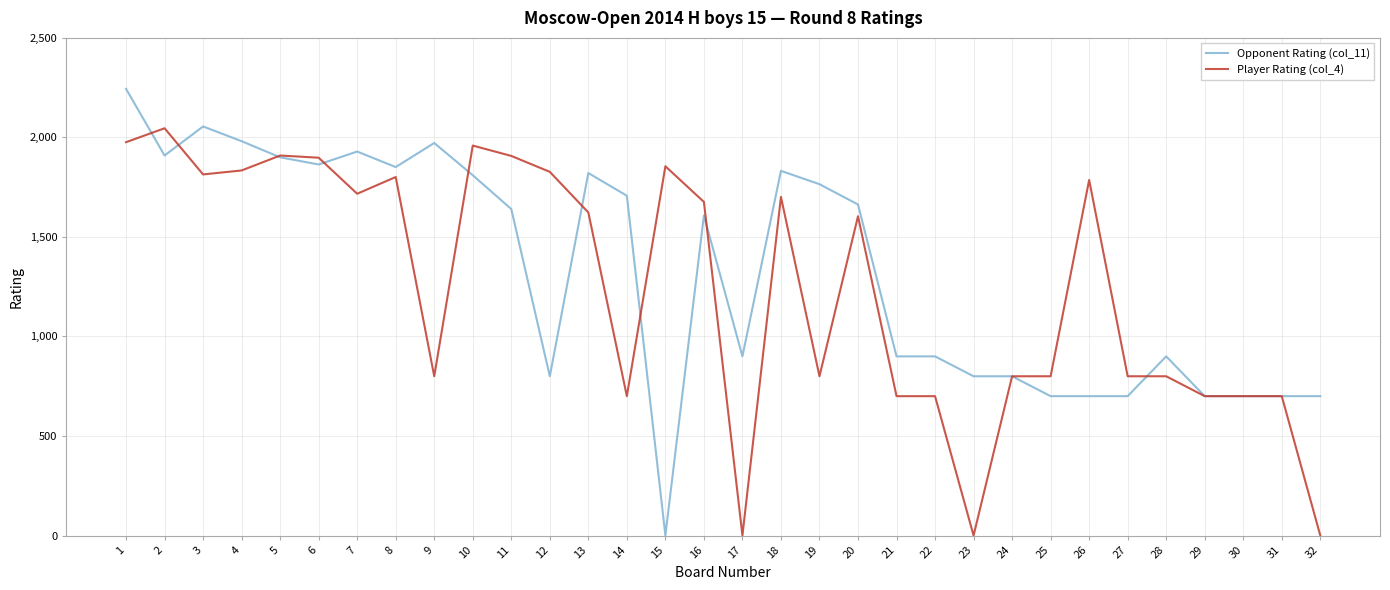

What is the sum of all Player Rating (col_4) values?

39933